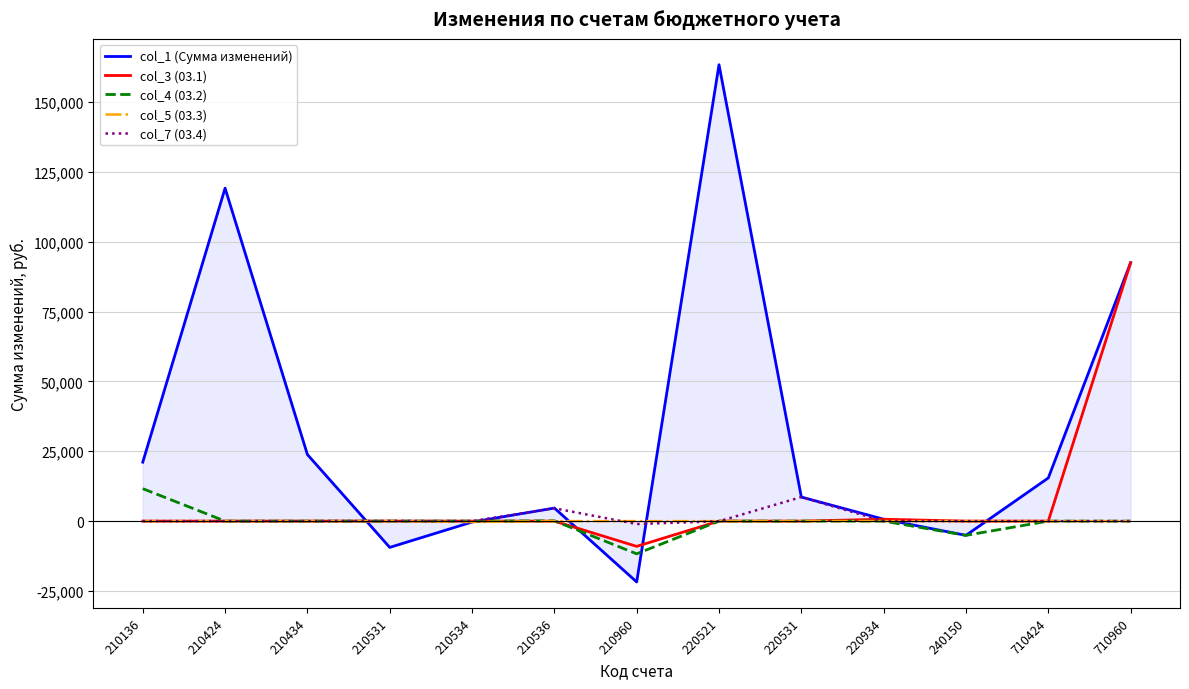

How many lines are shown in the chart?

5